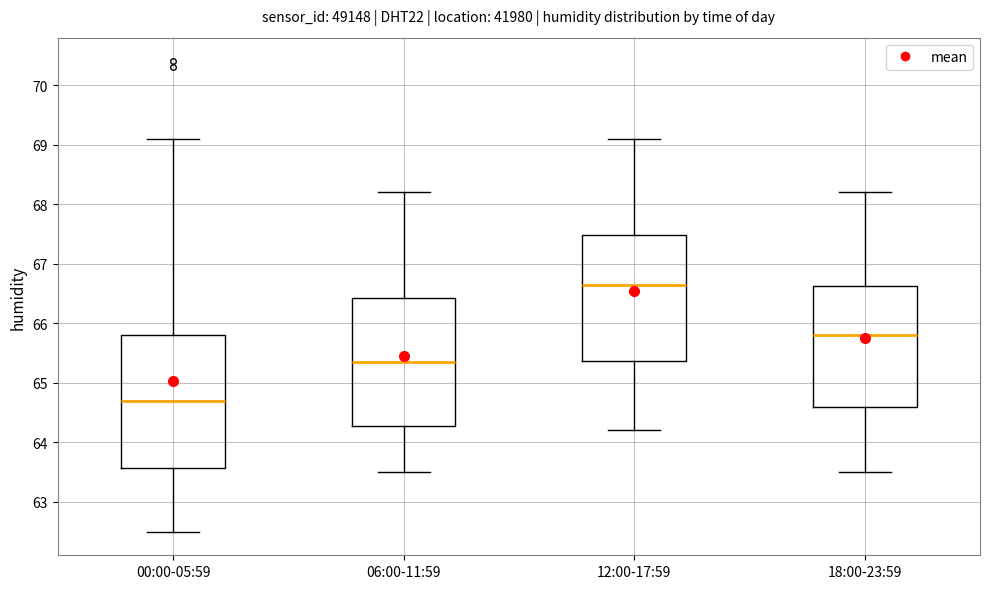

Reading left to right, read every box against the y-axis: the position of its median line, the range the box covers, and the ends of its whiskers. The values are not printed on the chart, so give them approximately, as read against the axis.

00:00-05:59: median 64.7, box 63.6 to 65.8, whiskers 62.5 to 69.1
06:00-11:59: median 65.4, box 64.3 to 66.4, whiskers 63.5 to 68.2
12:00-17:59: median 66.7, box 65.4 to 67.5, whiskers 64.2 to 69.1
18:00-23:59: median 65.8, box 64.6 to 66.6, whiskers 63.5 to 68.2